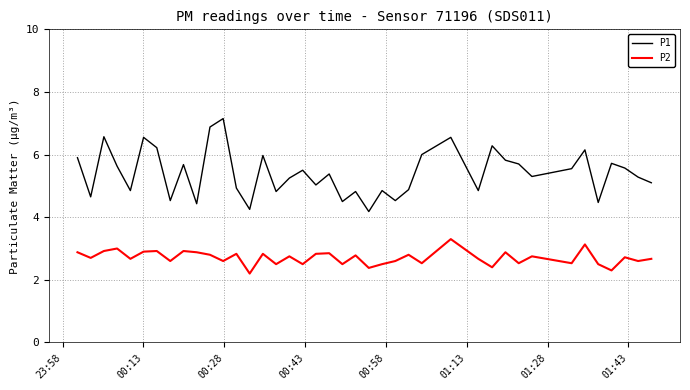

Which series has the widest spread of values?

P1